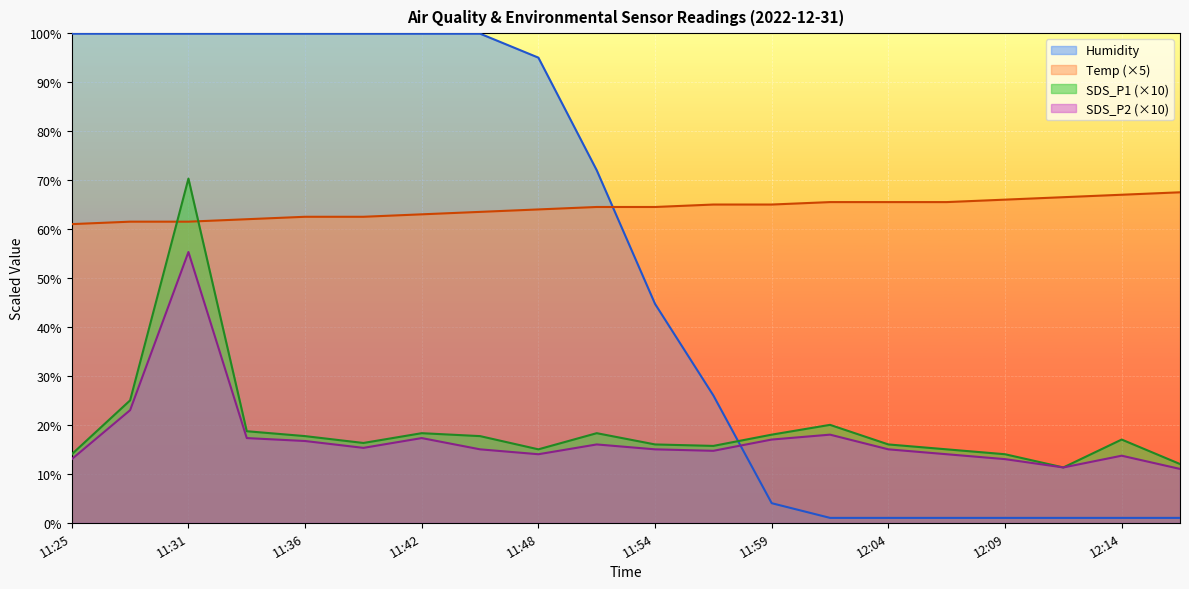

Where does the Humidity series first go above 72?

11:25